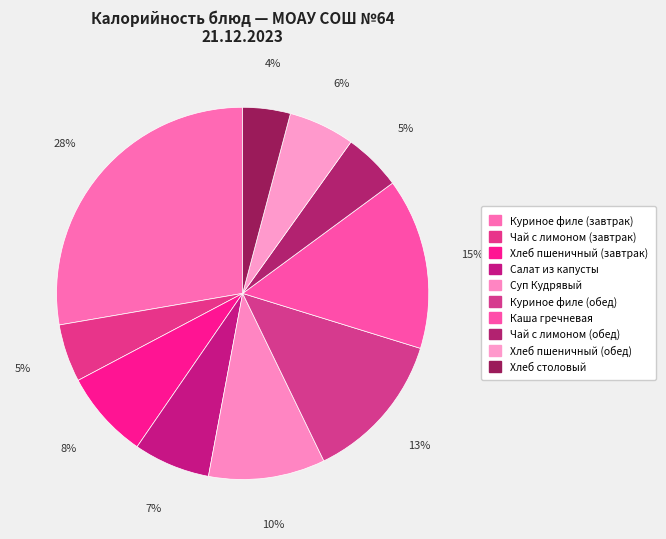

What percentage is the Суп Кудрявый slice, to the nearest percent?

10%